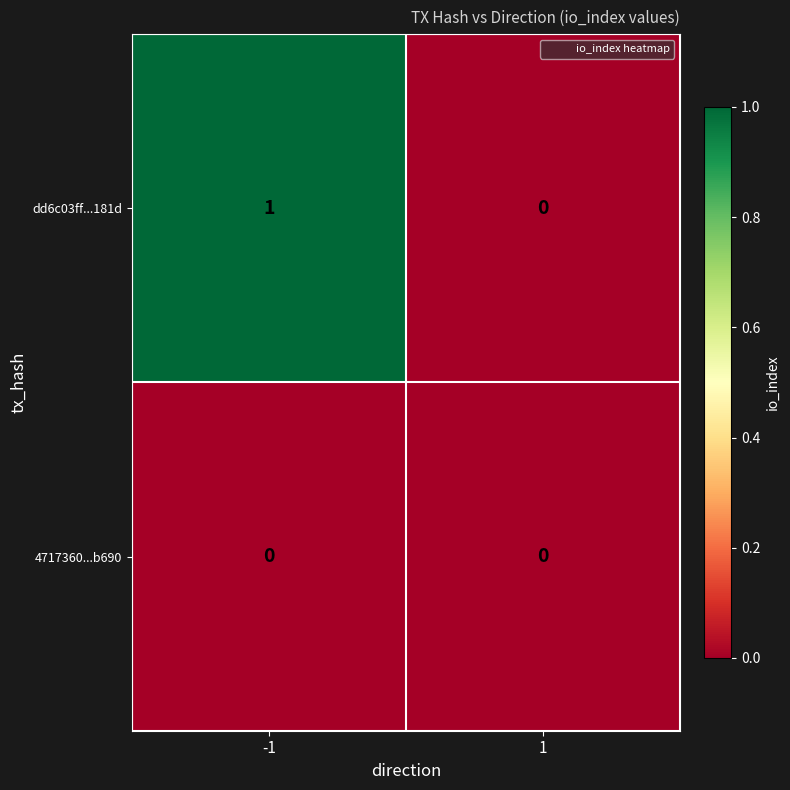

Which series has the widest spread of values?

dd6c03ff...181d